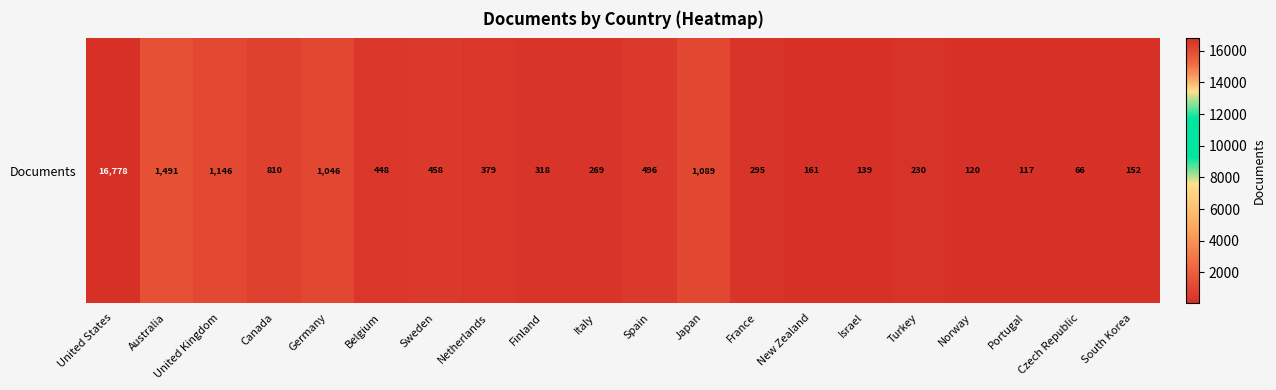

Between South Korea and Germany, which is larger?

Germany